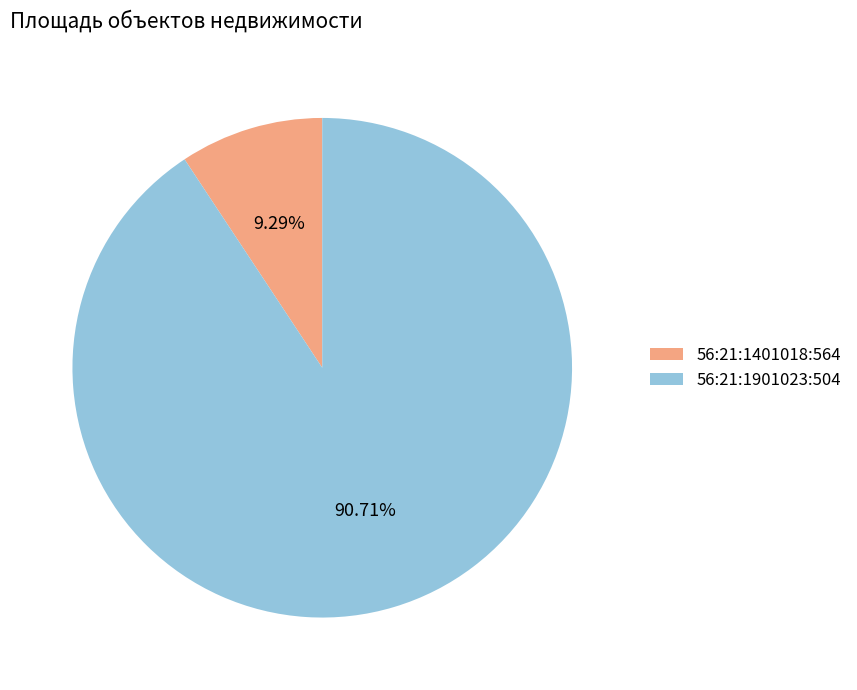

How many slices are in this pie chart?

2